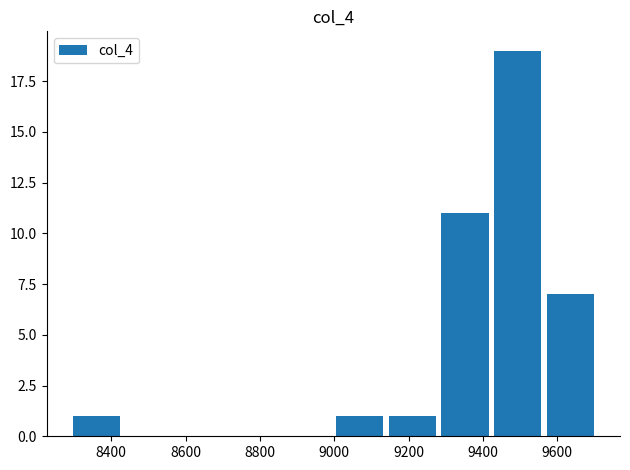

What is the sum of all values?

40